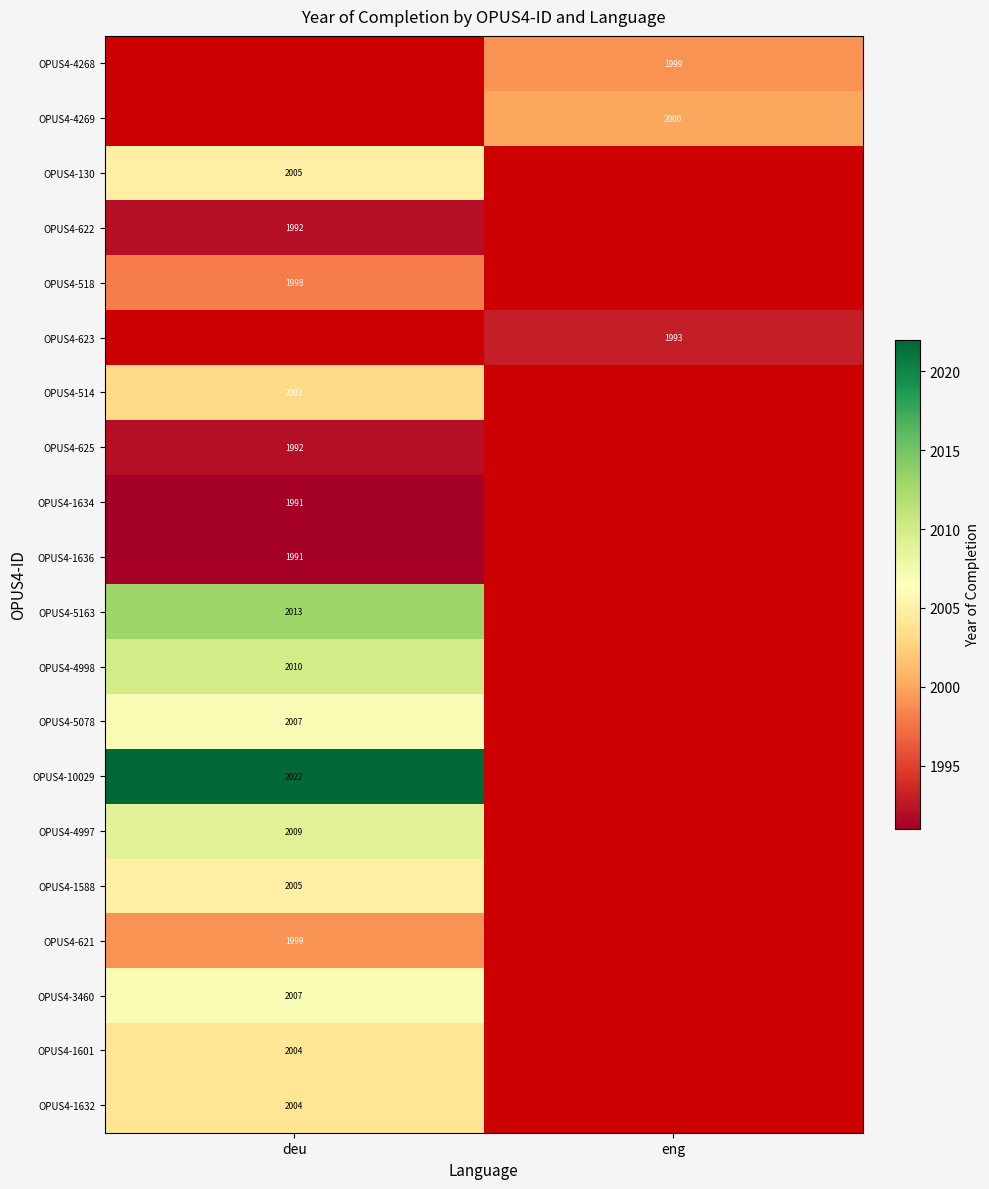

How many categories are shown in the chart?

2